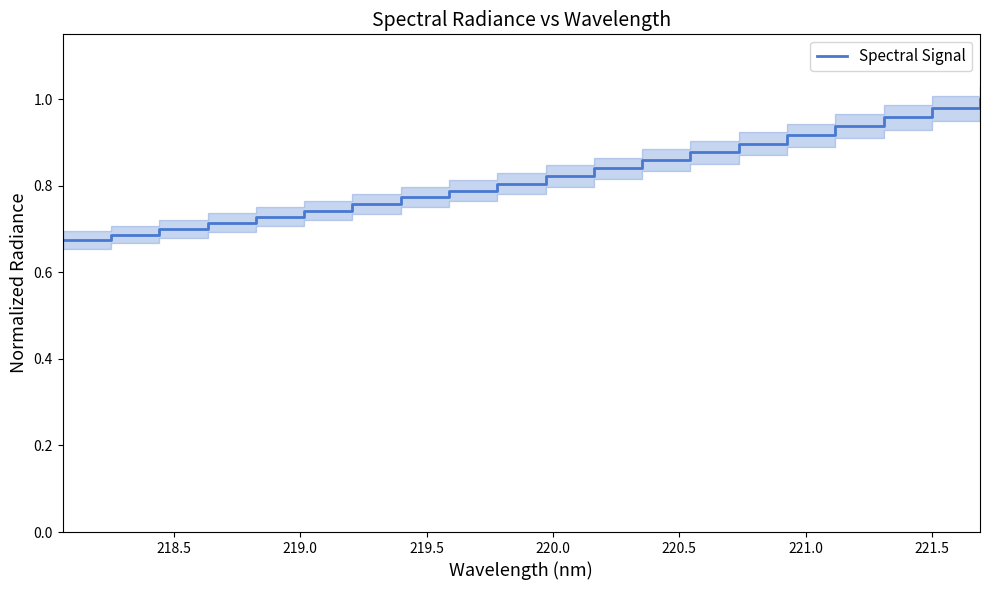

Reading left to right, extract all data points from this chart.

0.7	0.7	0.7	0.7	0.7	0.7	0.8	0.8	0.8	0.8	0.8	0.8	0.9	0.9	0.9	0.9	0.9	1.0	1.0	1.0